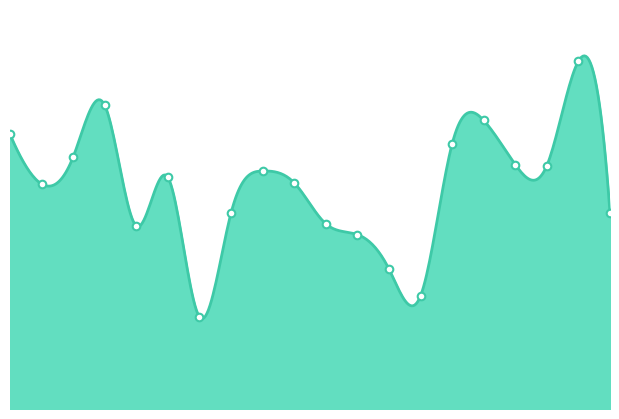

How many lines are shown in the chart?

1